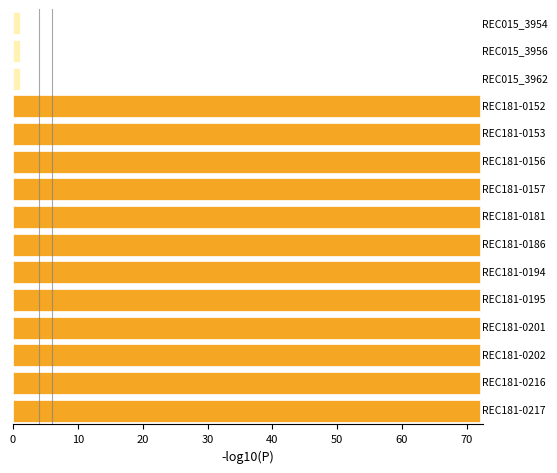

How many bars are there in total?

15